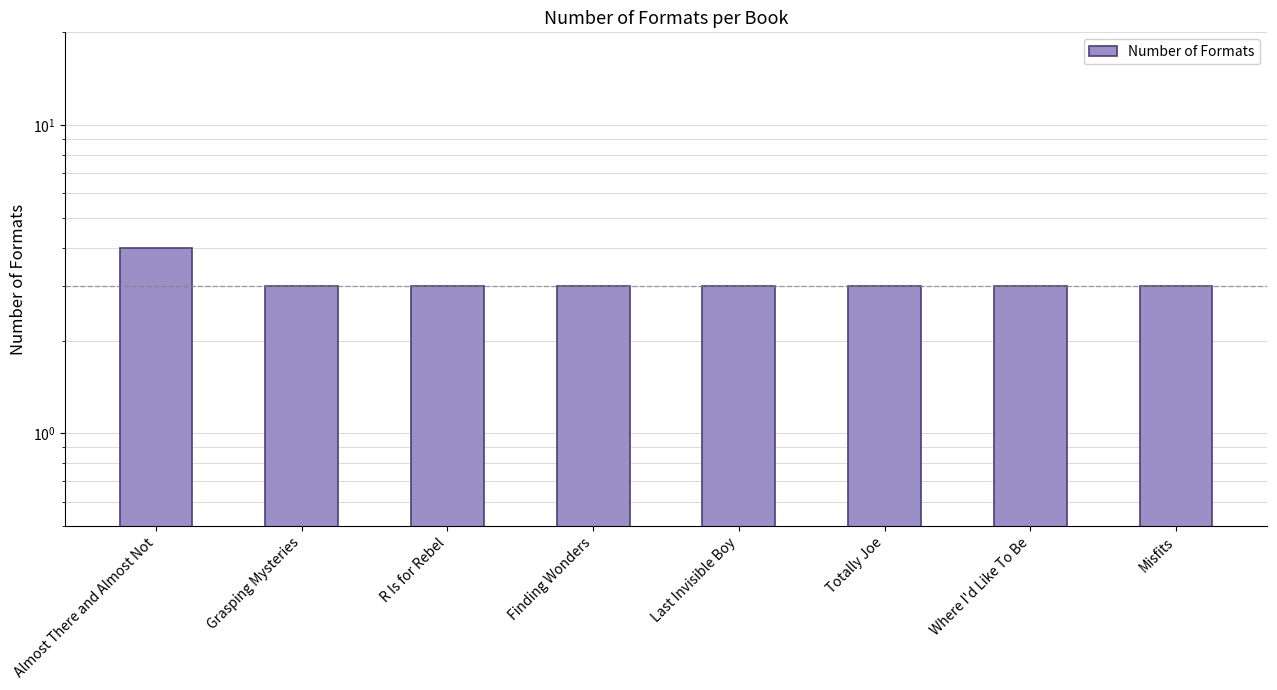

The chart shows a value of 3 at Last Invisible Boy. True or false?

True